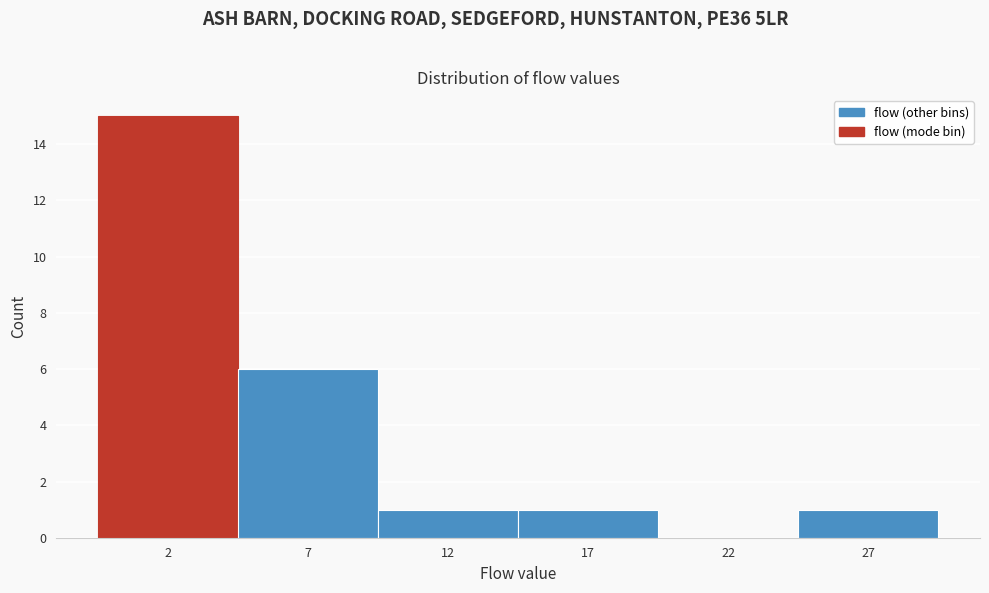

Reading right to left, transcribe all the data shown in this chart.

27=1	22=0	17=1	12=1	7=6	2=15